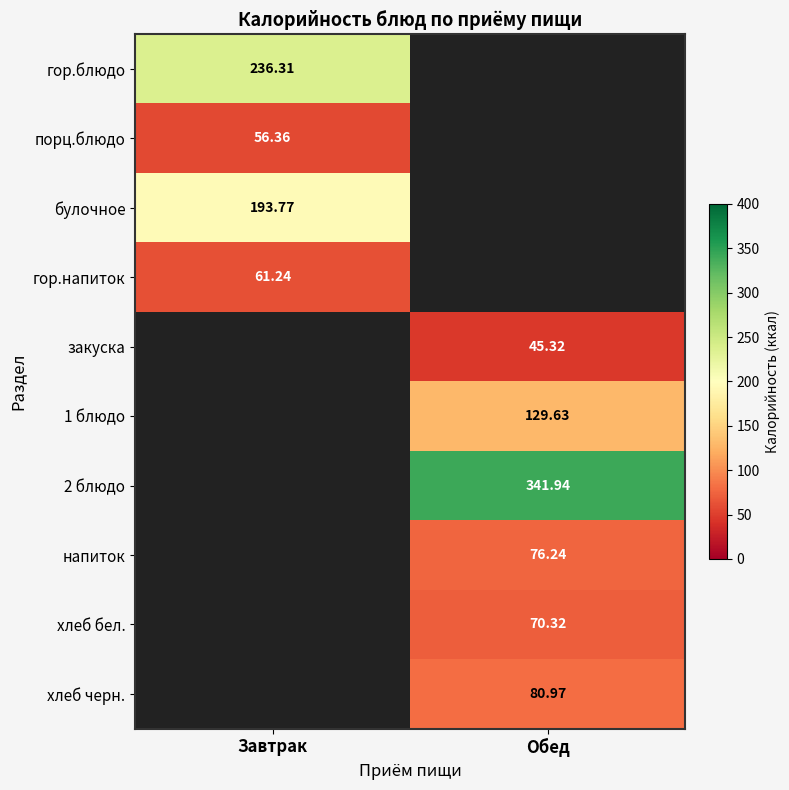

Is it true that булочное equals 298.1 at Завтрак?

False